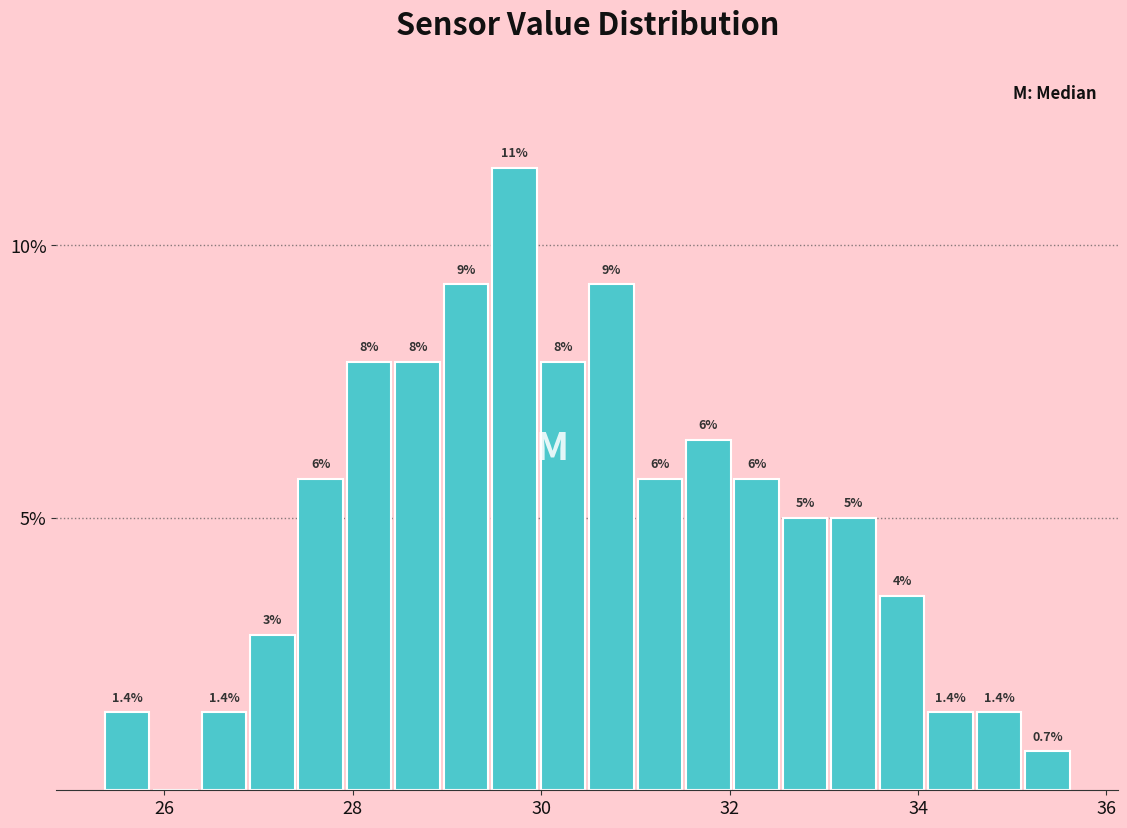

Read against the x-axis, roughly where is the centre of the tallest bar?

29.8